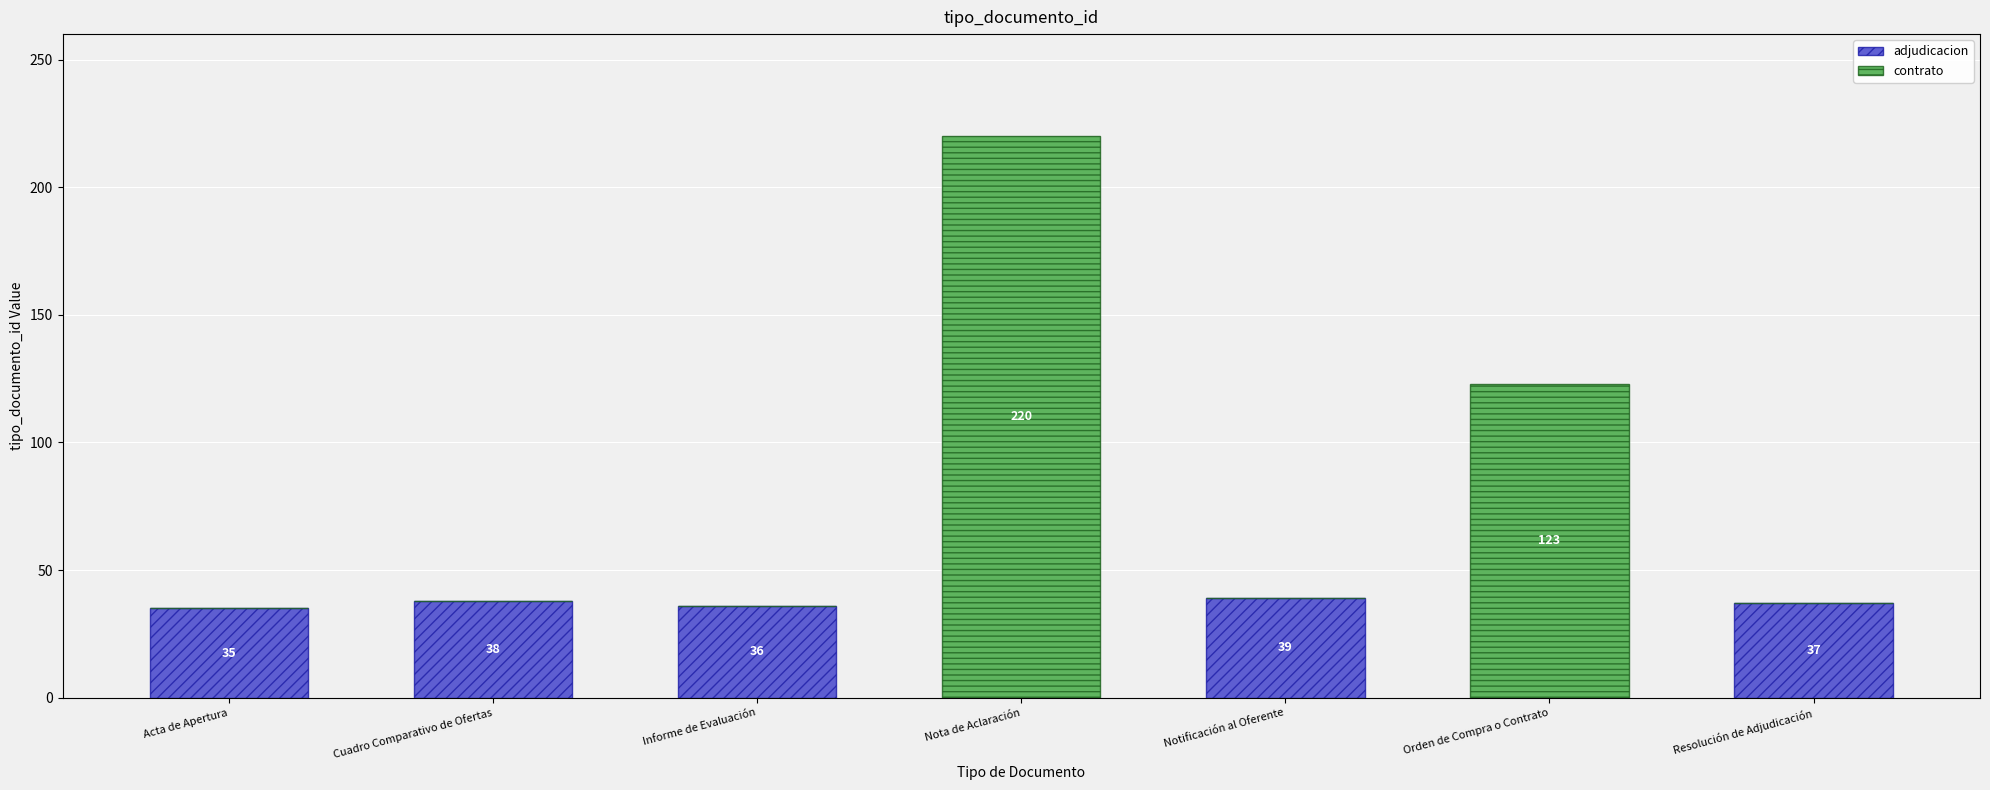

Reading right to left, list the values for the adjudicacion series.

Resolución de Adjudicación=37	Orden de Compra o Contrato=0	Notificación al Oferente=39	Nota de Aclaración=0	Informe de Evaluación=36	Cuadro Comparativo de Ofertas=38	Acta de Apertura=35